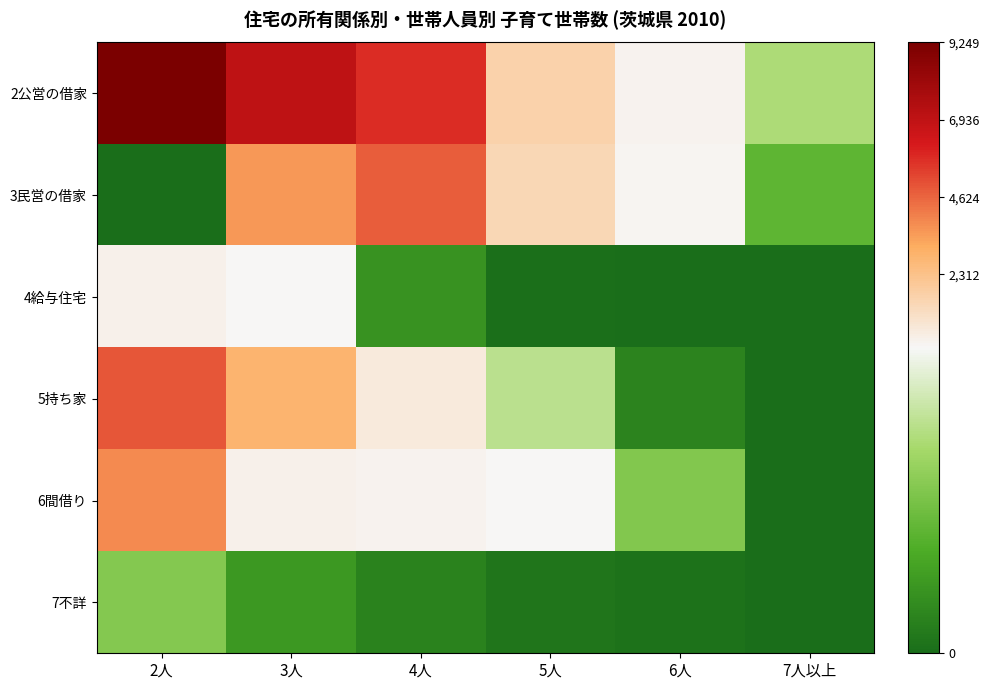

True or false: 2公営の借家 has a value of 7020 at 3人.

True